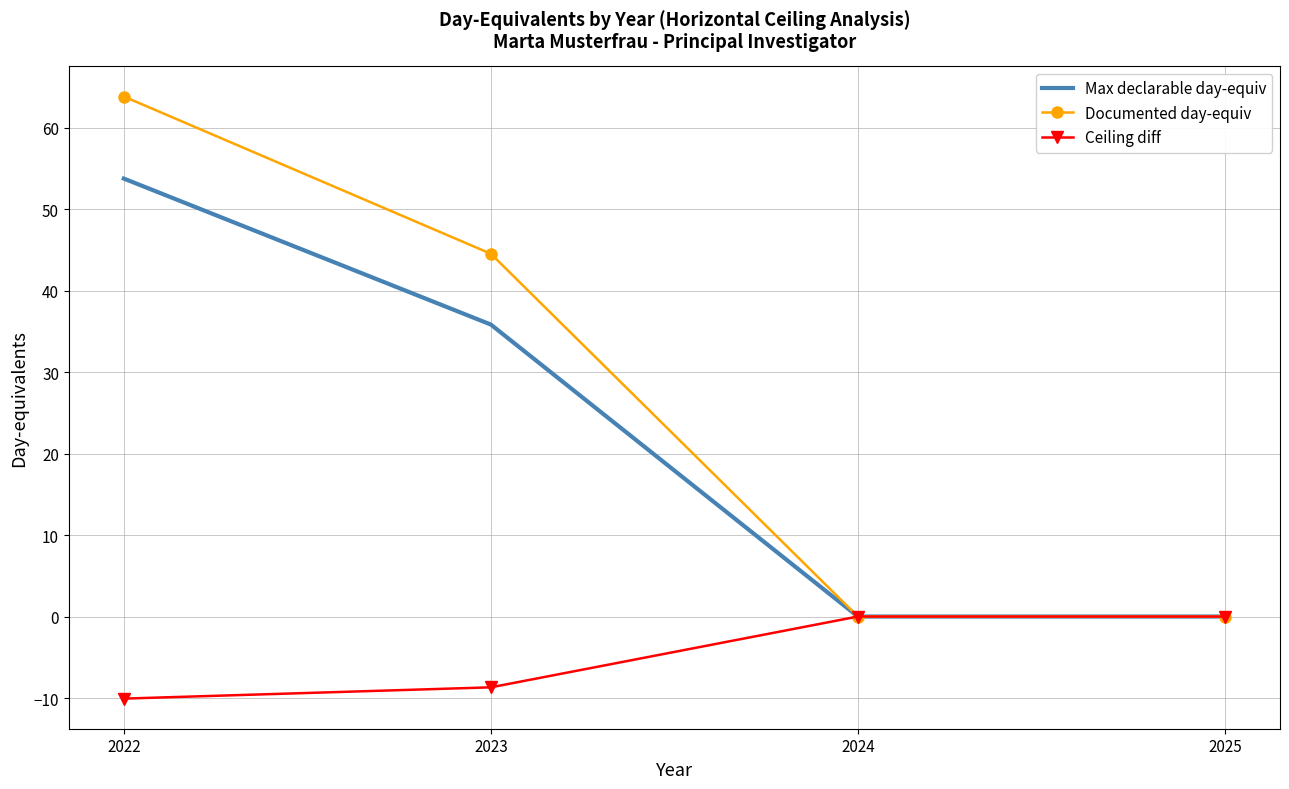

Reading left to right, extract all data points from this chart.

Max declarable day-equiv: 53.8	35.8	0.0	0.0
Documented day-equiv: 63.8	44.5	0.0	0.0
Ceiling diff: -10.1	-8.7	0.0	0.0